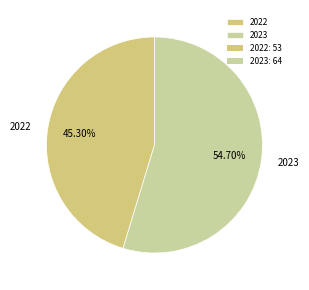

Is 2023 the majority of the pie?

Yes